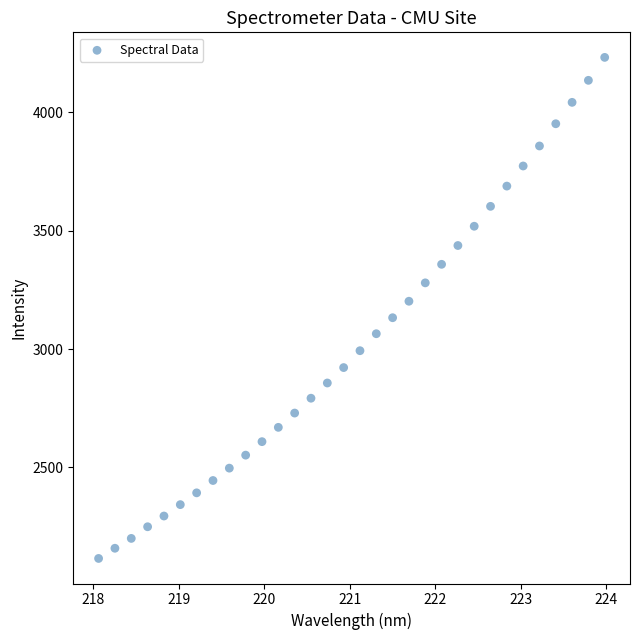

What is the range of Y values (max minus min)?

2115.7